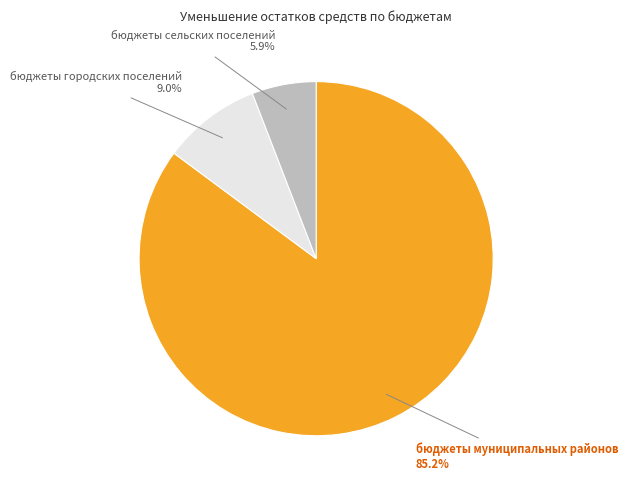

Does any single category account for the majority?

Yes